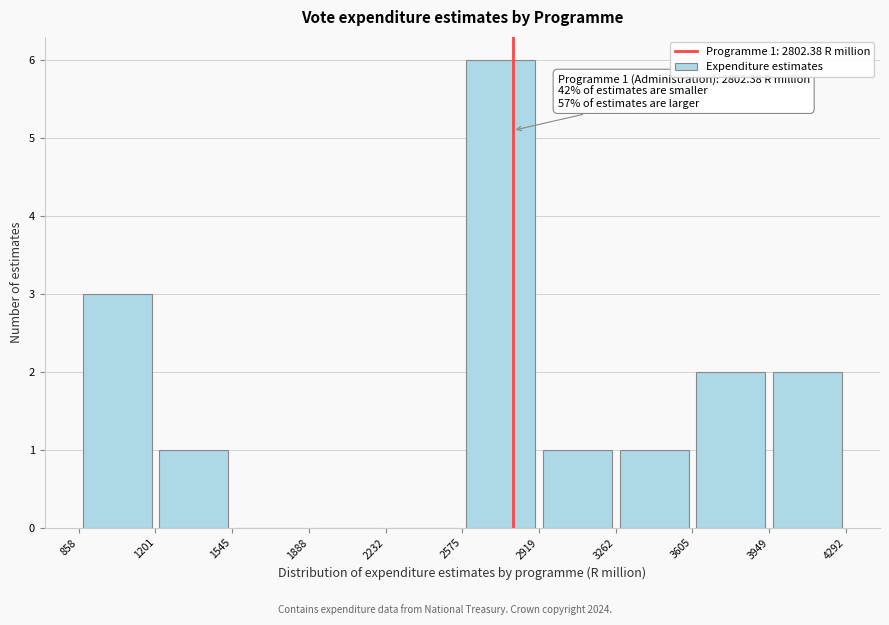

Over which range of the x-axis is the bar tallest?

2575 to 2919